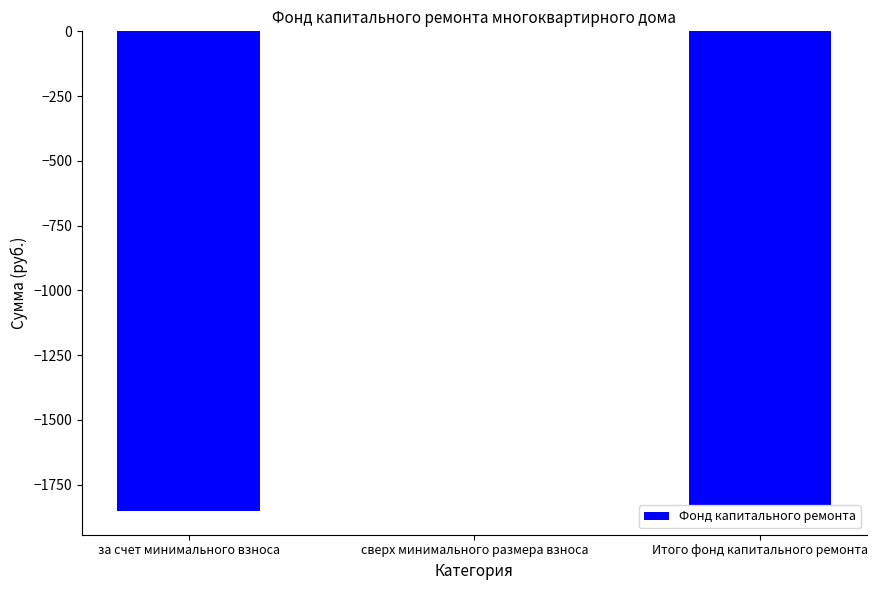

Where is the data nearest to the value -925?

Итого фонд капитального ремонта